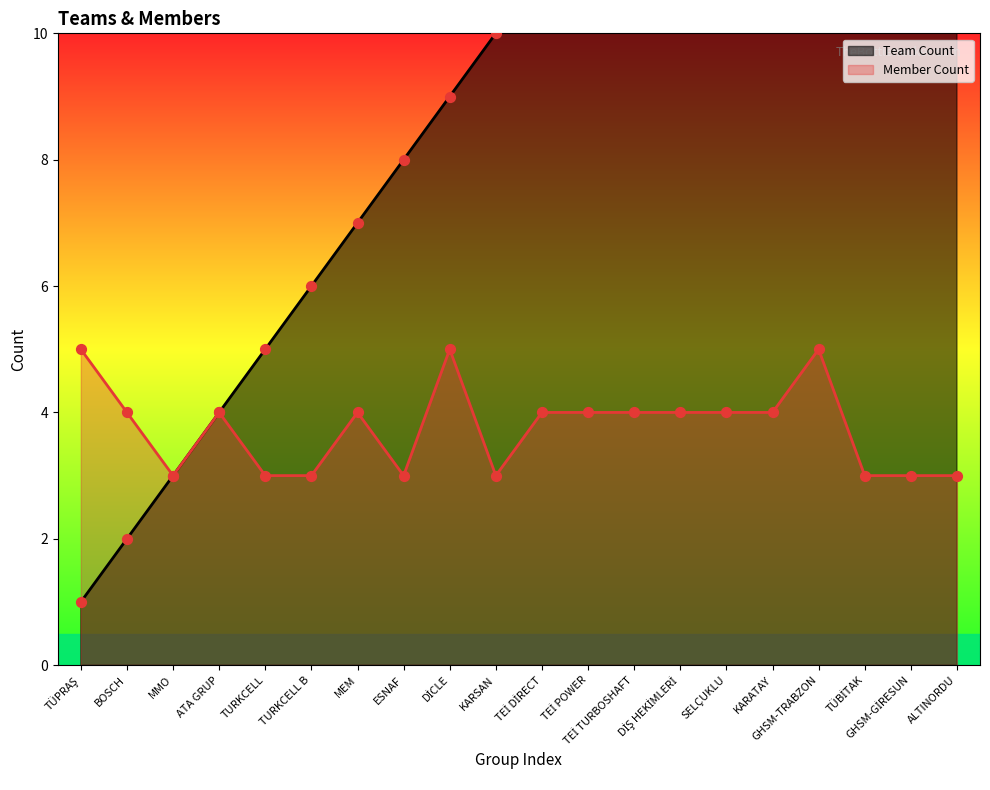

What are all the series names shown in the legend?

Team Count, Member Count